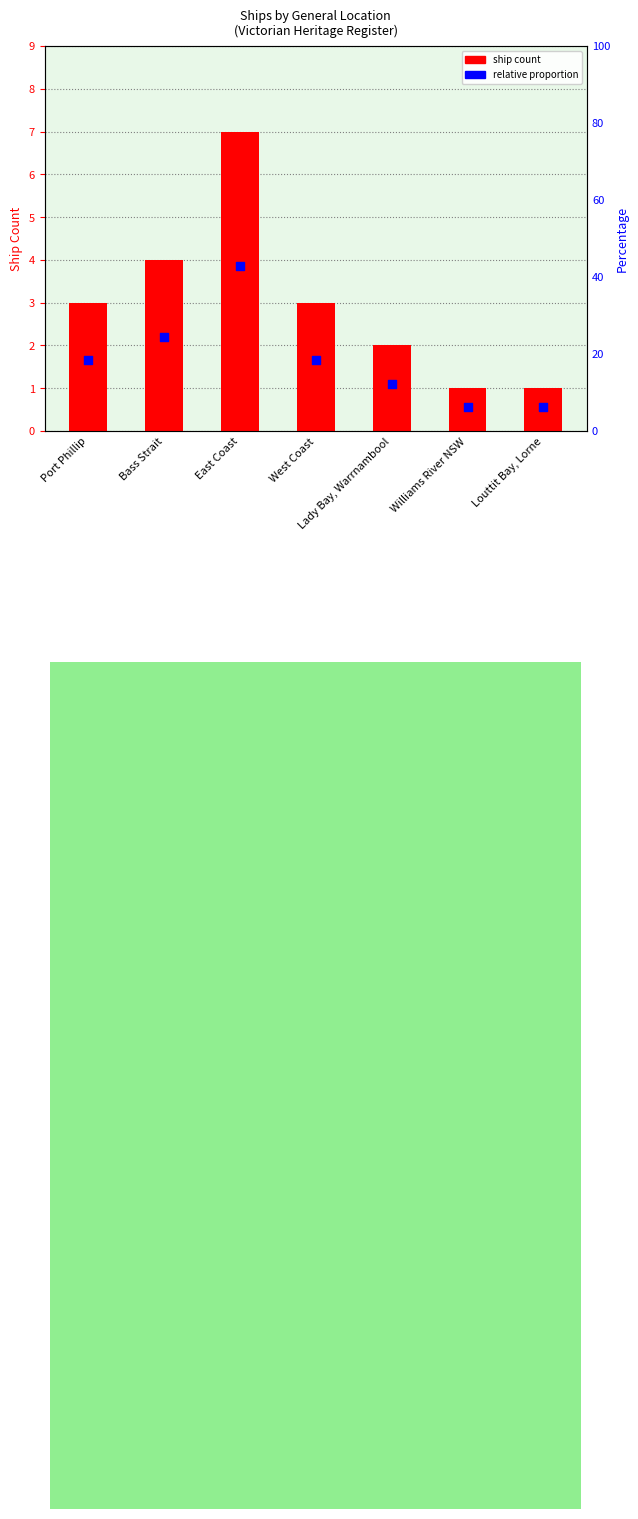

Which series has the largest total across all categories?

ship count